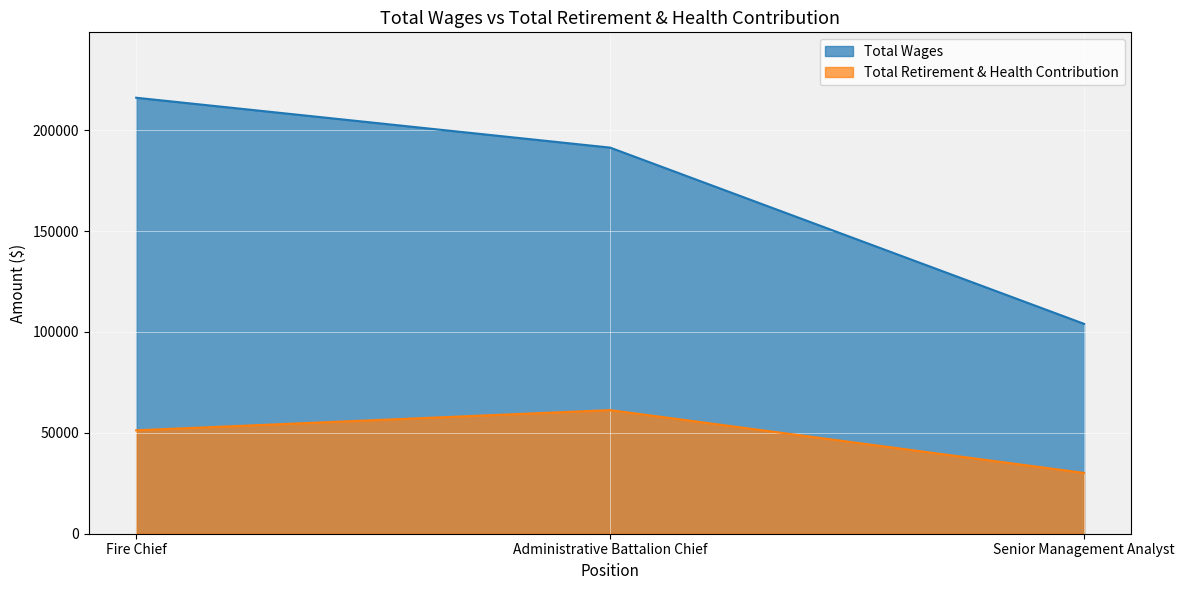

How many data points in Total Retirement & Health Contribution are less than 51258?

1